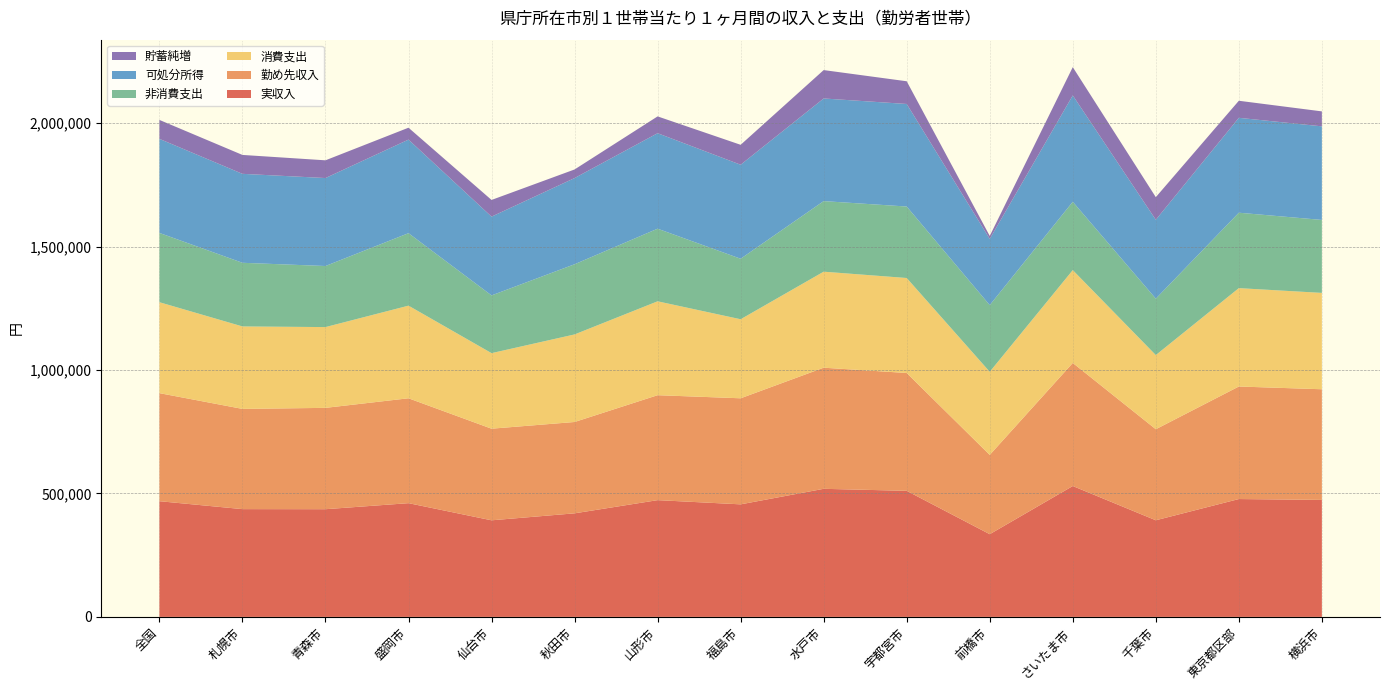

Reading left to right, what are all the values shown in this chart?

実収入: 全国=468570	札幌市=436462	青森市=436127	盛岡市=460582	仙台市=391165	秋田市=419402	山形市=472836	福島市=455790	水戸市=518695	宇都宮市=510552	前橋市=334929	さいたま市=529989	千葉市=391316	東京都区部=477286	横浜市=473745
勤め先収入: 全国=437619	札幌市=405931	青森市=410431	盛岡市=424800	仙台市=371043	秋田市=369947	山形市=425023	福島市=429559	水戸市=490531	宇都宮市=477237	前橋市=321134	さいたま市=498515	千葉市=368718	東京都区部=455760	横浜市=448166
消費支出: 全国=368246	札幌市=333942	青森市=327138	盛岡市=375116	仙台市=305960	秋田市=354603	山形市=380233	福島市=320080	水戸市=388838	宇都宮市=384674	前橋市=336593	さいたま市=375936	千葉市=300305	東京都区部=398404	横浜市=390234
非消費支出: 全国=280642	札幌市=257758	青森市=247322	盛岡市=293504	仙台市=233836	秋田市=284222	山形市=294101	福島市=245049	水戸市=285842	宇都宮市=289485	前橋市=269987	さいたま市=276721	千葉市=228495	東京都区部=305451	横浜市=295535
可処分所得: 全国=380966	札幌市=360277	青森市=356310	盛岡市=378970	仙台市=319041	秋田市=349021	山形市=386704	福島市=380759	水戸市=415698	宇都宮市=415362	前橋市=268323	さいたま市=430774	千葉市=319506	東京都区部=384334	横浜市=379045
貯蓄純増: 全国=76686	札幌市=76549	青森市=71778	盛岡市=48186	仙台市=67553	秋田市=34846	山形市=68063	福島市=80664	水戸市=114940	宇都宮市=91938	前橋市=11805	さいたま市=114469	千葉市=91533	東京都区部=69062	横浜市=60546